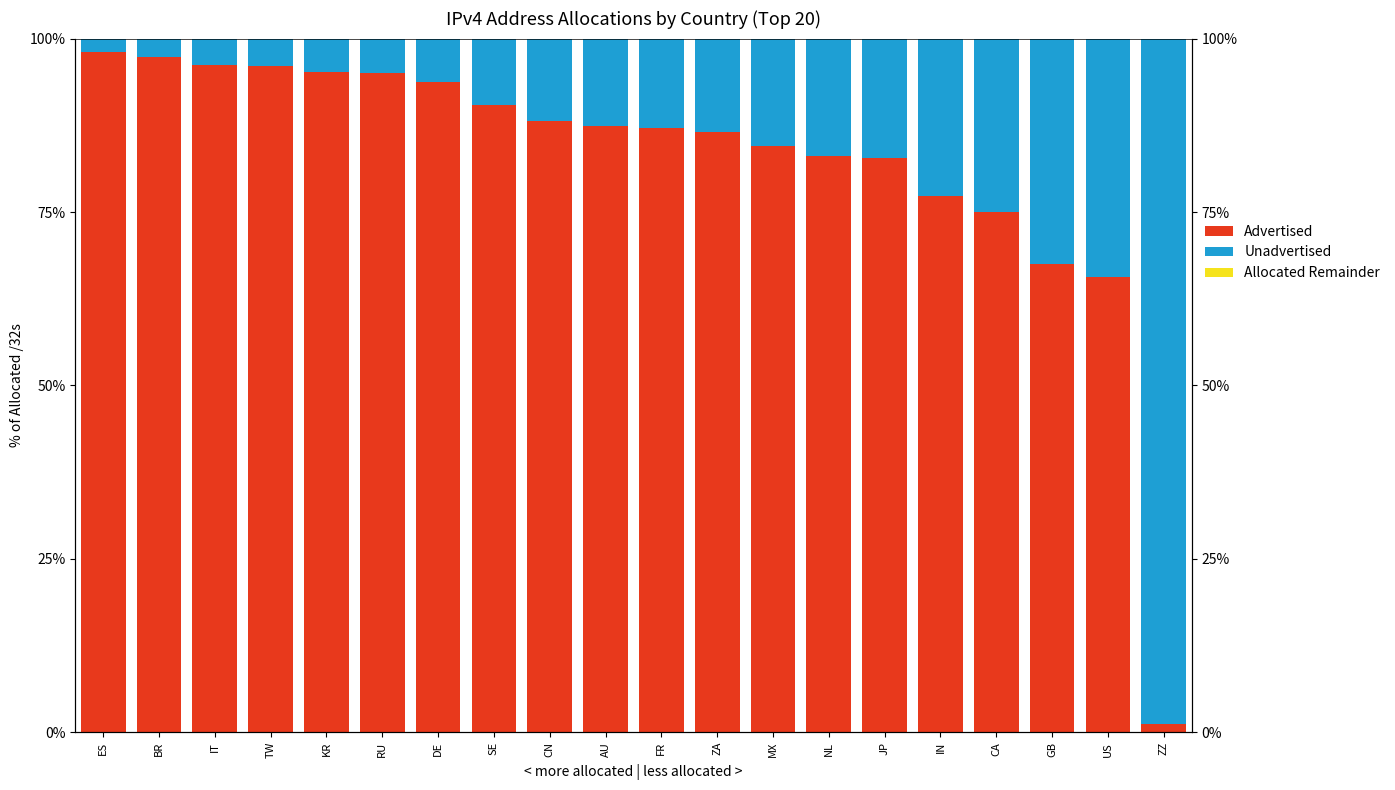

Which category has the lowest value across all series?

ES